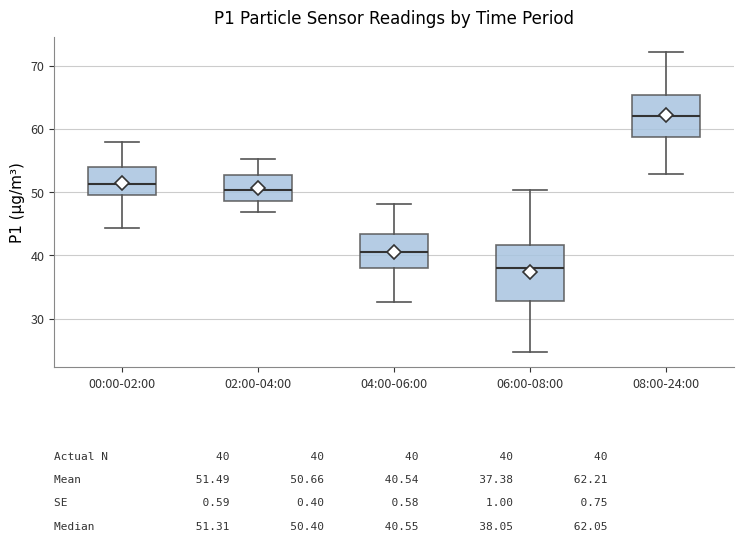

Comparing the boxes themselves (not the whiskers), which one is the tallest?

06:00-08:00